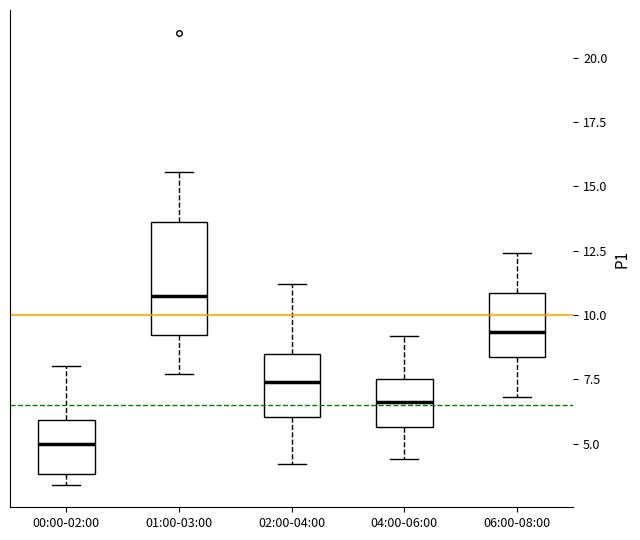

Which box's median line is the highest?

01:00-03:00